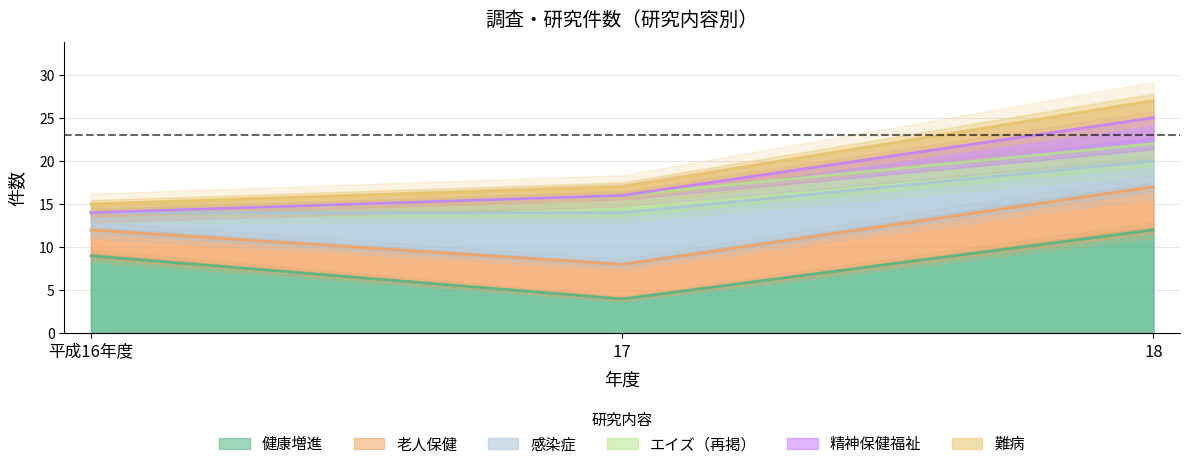

Count the 精神保健福祉 values in the range 14 to 20.

3